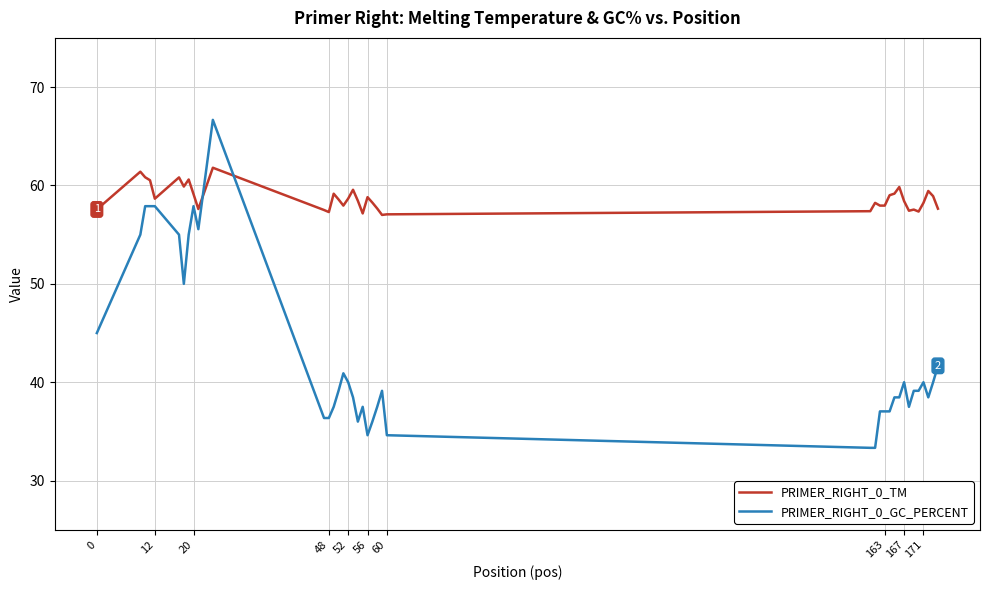

Which series has the largest total across all categories?

PRIMER_RIGHT_0_TM